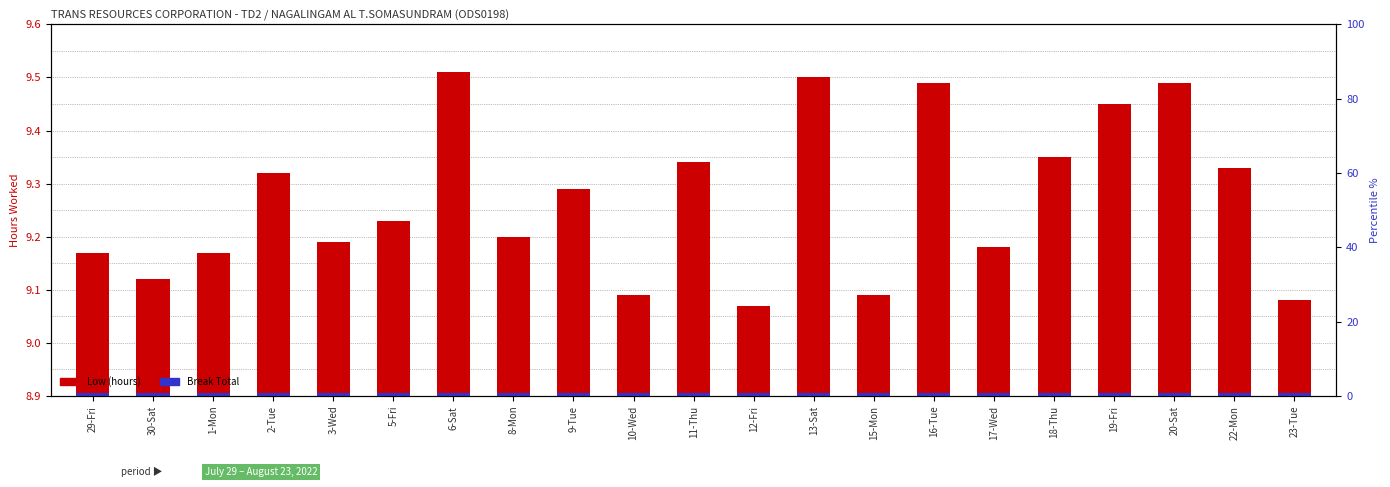

At which category does the chart reach its peak across all series?

6-Sat